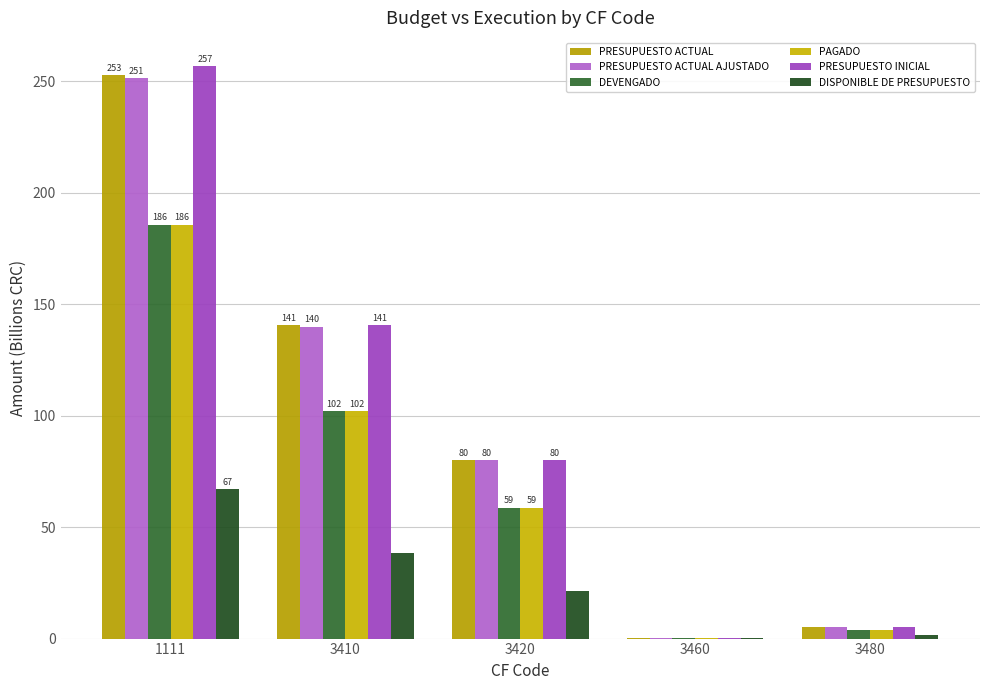

How many groups of bars are there?

5